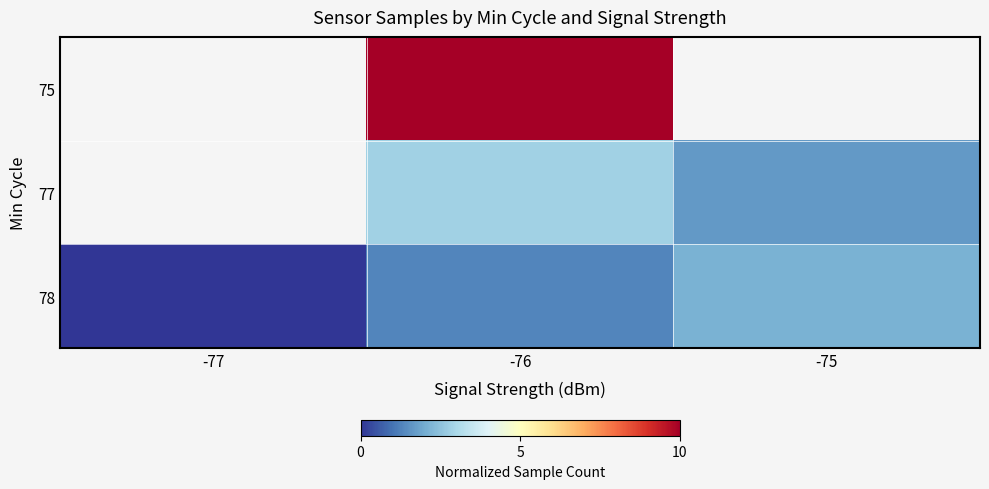

Count the 77 values in the range 1 to 2.

1